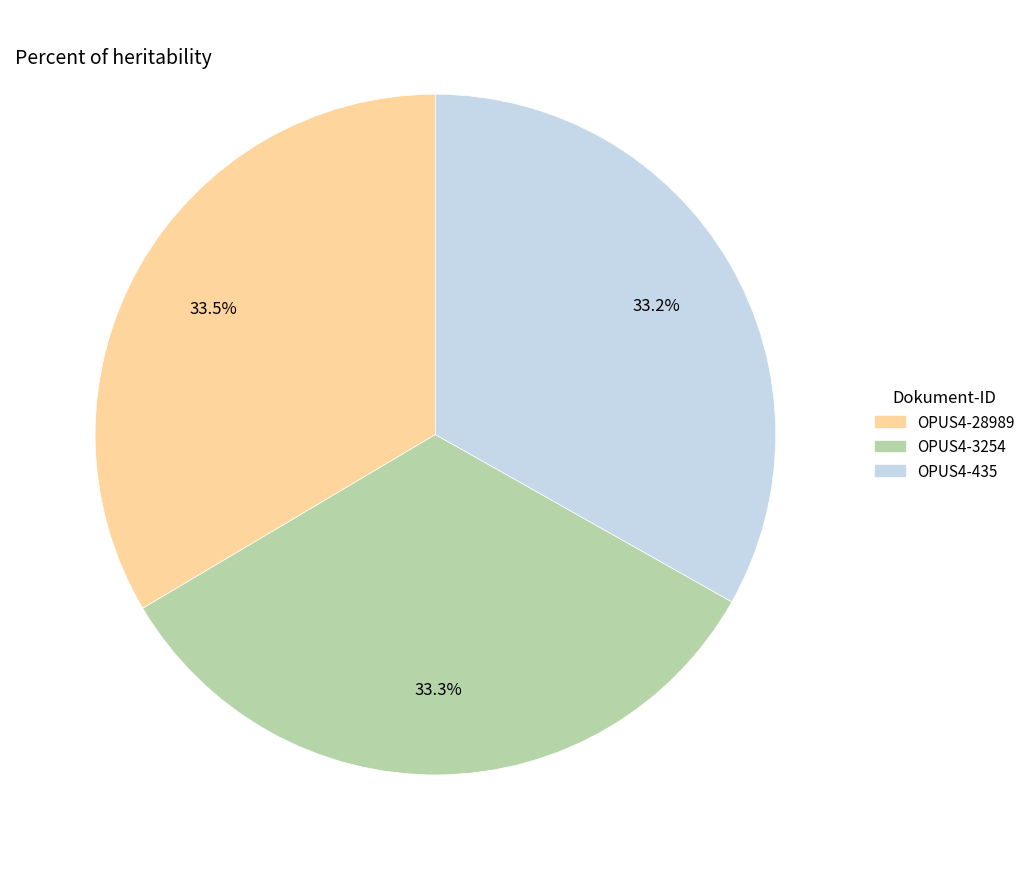

What is the ratio of the value at OPUS4-3254 to the value at OPUS4-28989?

1.0